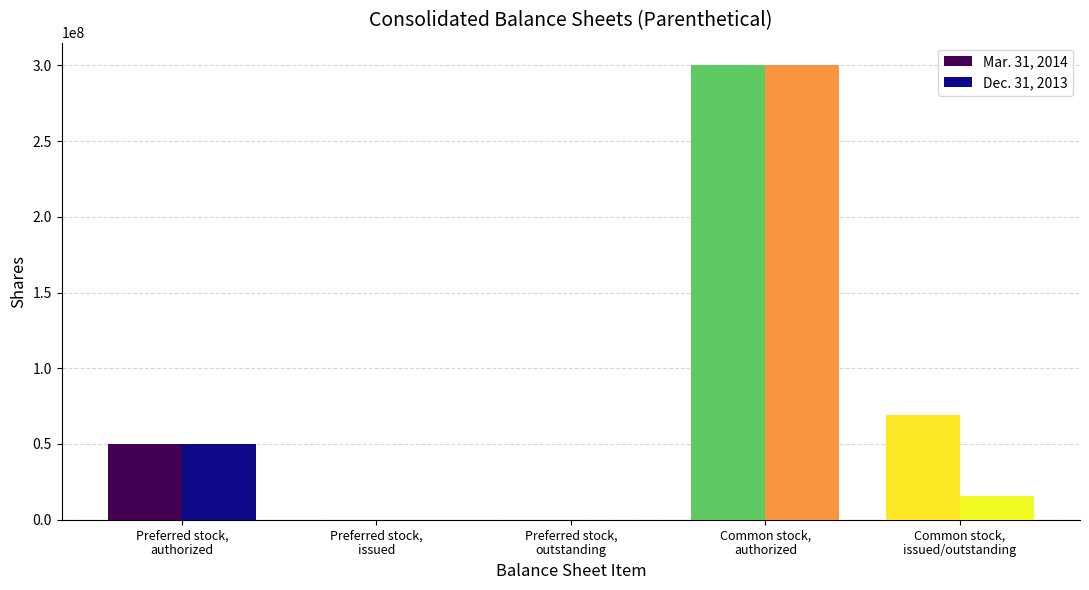

True or false: Dec. 31, 2013 has a value of 400934672 at Common stock,
authorized.

False